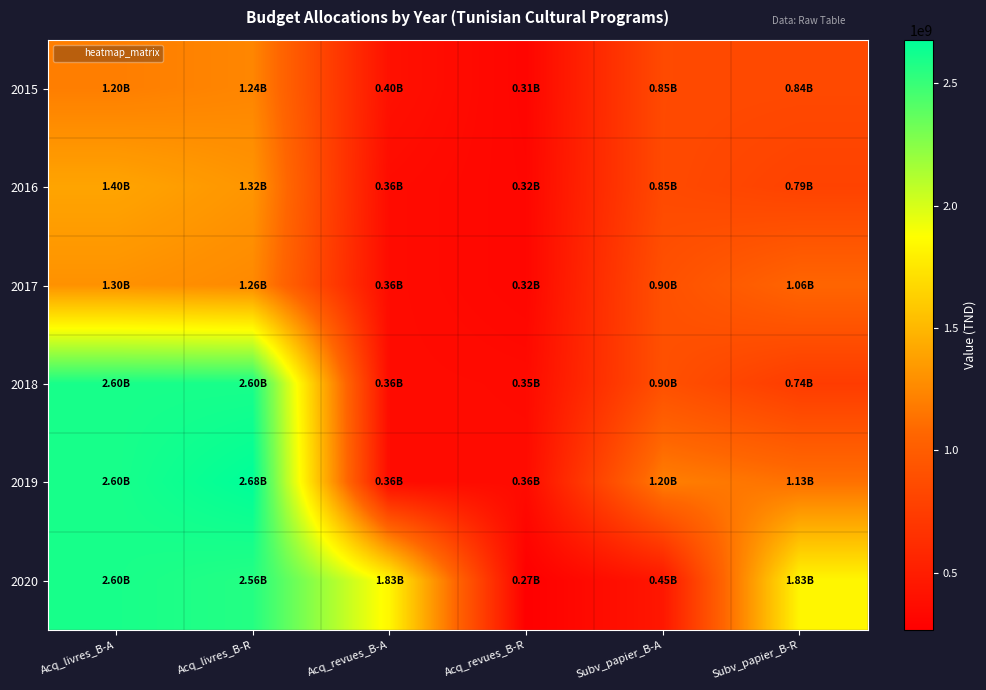

Reading right to left, list all the values displayed in this chart.

2015: Subv_papier_B-R=844713305	Subv_papier_B-A=850000000	Acq_revues_B-R=310000000	Acq_revues_B-A=400000000	Acq_livres_B-R=1238337500	Acq_livres_B-A=1200000000
2016: Subv_papier_B-R=791125999	Subv_papier_B-A=850000000	Acq_revues_B-R=319938000	Acq_revues_B-A=360000000	Acq_livres_B-R=1320002500	Acq_livres_B-A=1400000000
2017: Subv_papier_B-R=1062461498	Subv_papier_B-A=900000000	Acq_revues_B-R=319938000	Acq_revues_B-A=360000000	Acq_livres_B-R=1257277000	Acq_livres_B-A=1300000000
2018: Subv_papier_B-R=739803920	Subv_papier_B-A=900000000	Acq_revues_B-R=352296000	Acq_revues_B-A=360000000	Acq_livres_B-R=2599800000	Acq_livres_B-A=2600000000
2019: Subv_papier_B-R=1129228921	Subv_papier_B-A=1200000000	Acq_revues_B-R=359065000	Acq_revues_B-A=360000000	Acq_livres_B-R=2678386950	Acq_livres_B-A=2600000000
2020: Subv_papier_B-R=1829733352	Subv_papier_B-A=450000000	Acq_revues_B-R=265177200	Acq_revues_B-A=1830000000	Acq_livres_B-R=2562440051	Acq_livres_B-A=2600000000